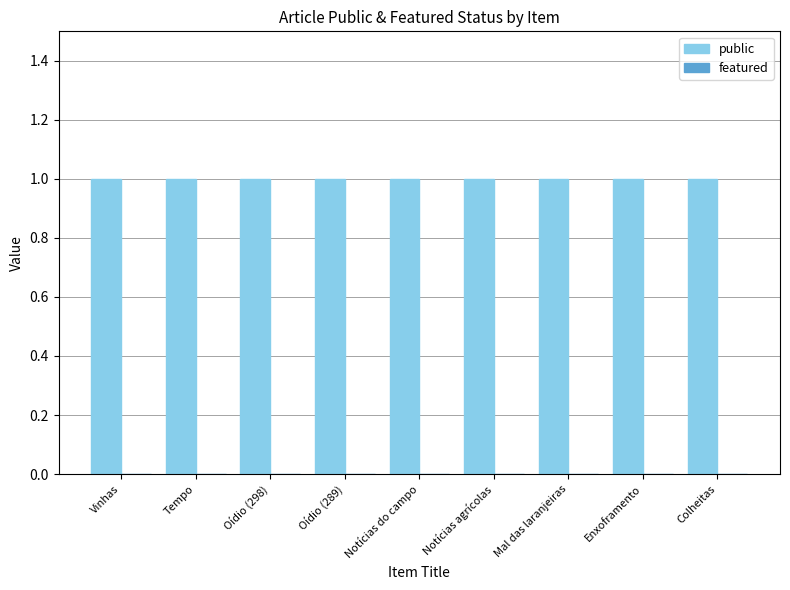

At which category is the sum across all series the highest?

Vinhas